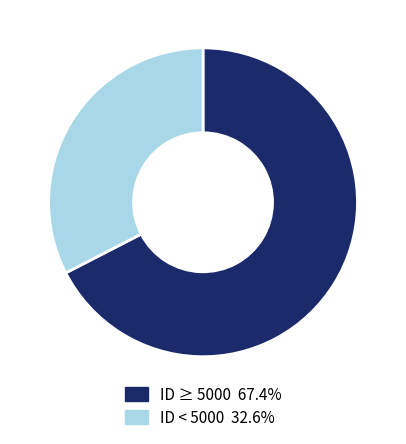

What is the ratio of the value at ID < 5000 32.6% to the value at ID ≥ 5000 67.4%?

0.5